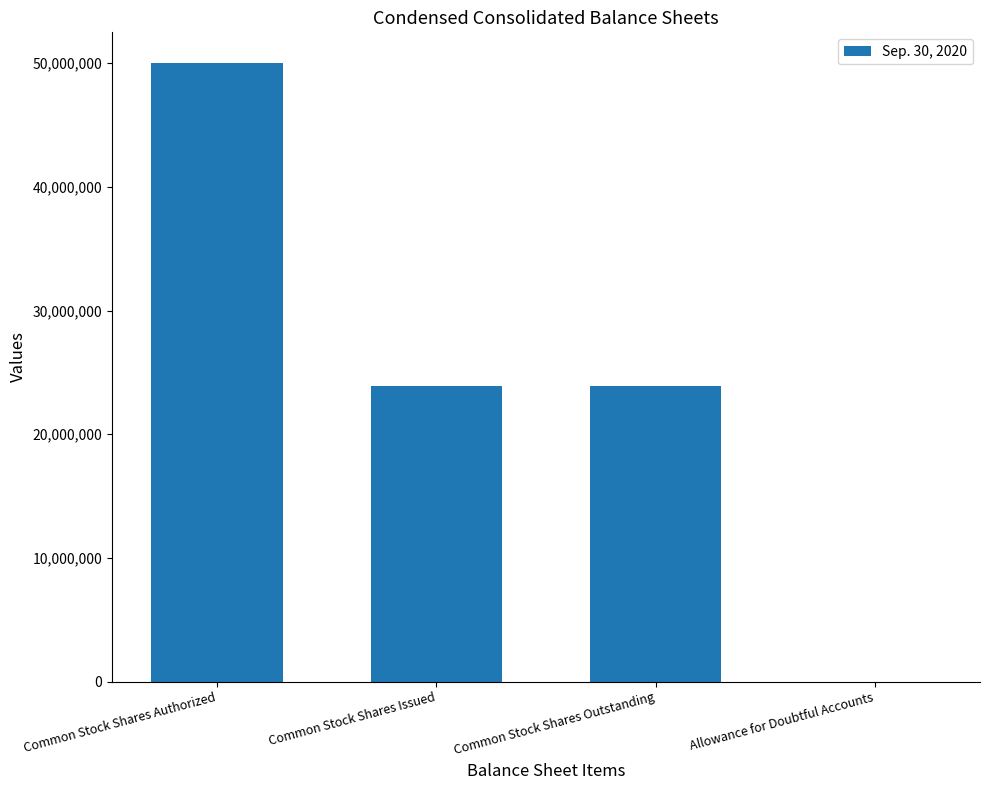

What is the ratio of the value at Common Stock Shares Issued to the value at Common Stock Shares Outstanding?

1.0